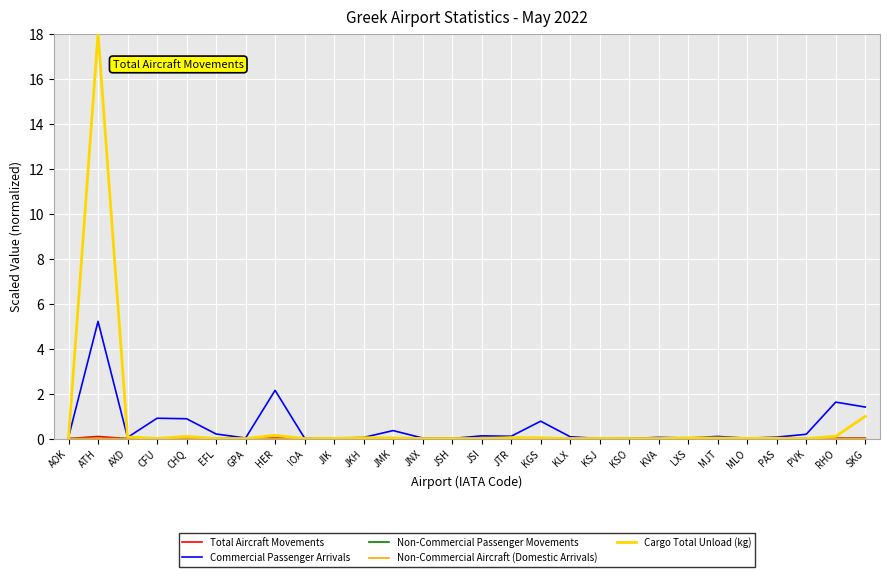

At which category is the sum across all series the highest?

ATH